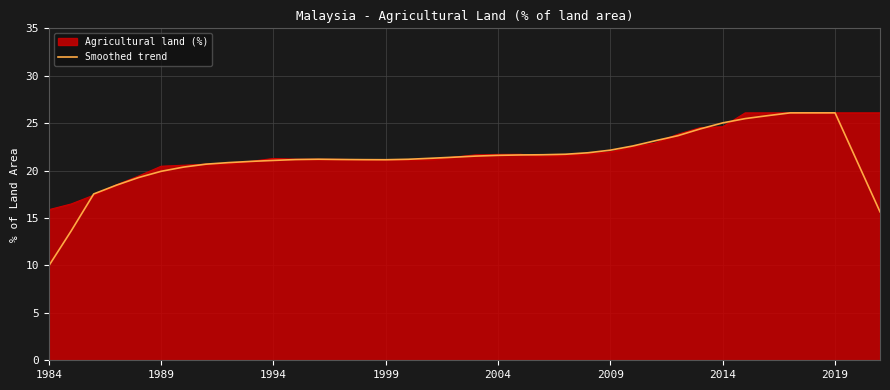

What is the maximum value for Smoothed trend?

26.1